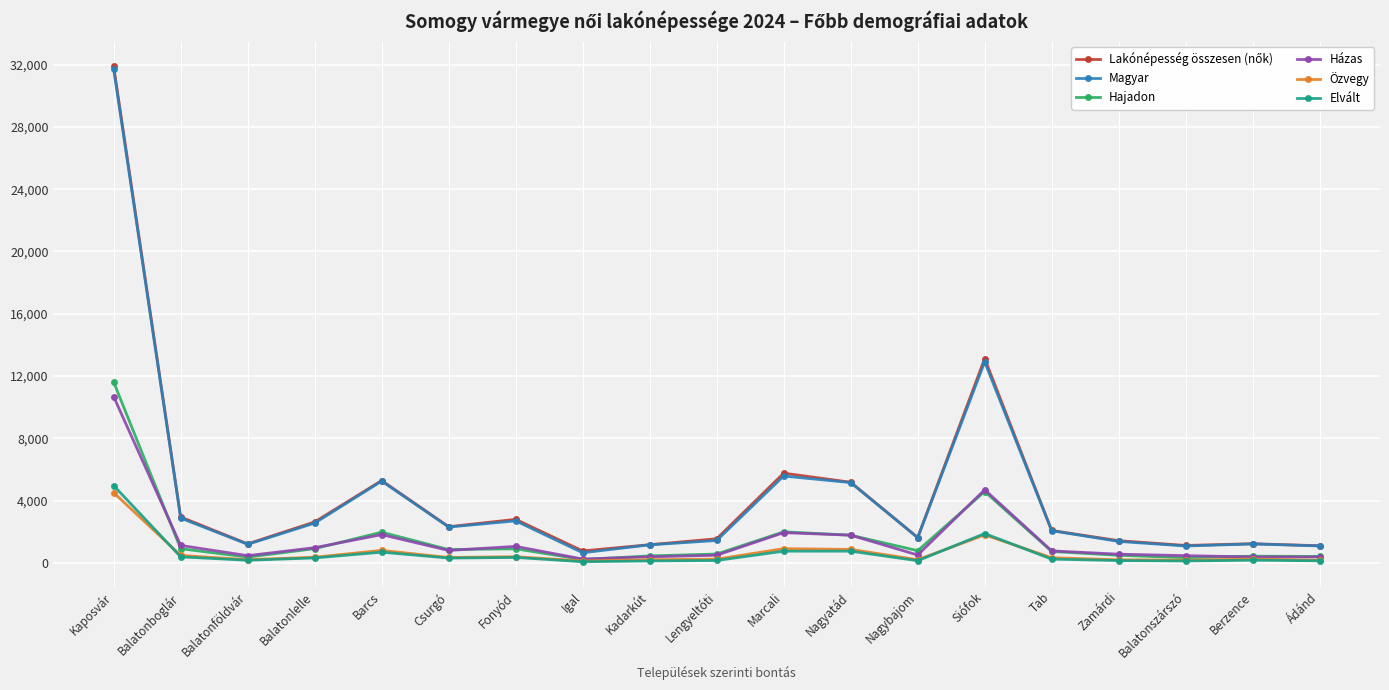

At which label does Hajadon reach its peak?

Kaposvár